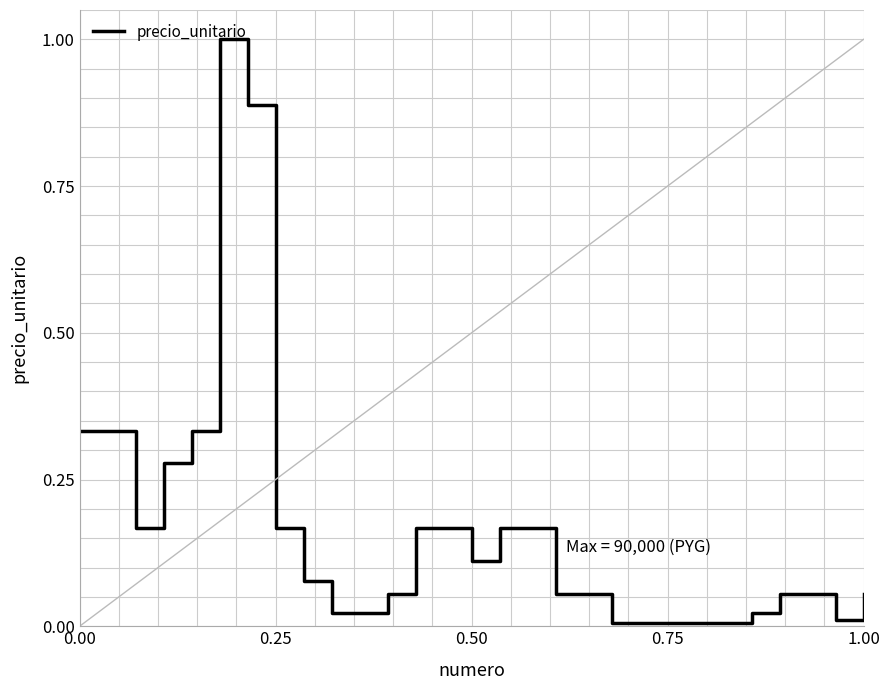

True or false: the data shows 0.0 at 0.75.

True